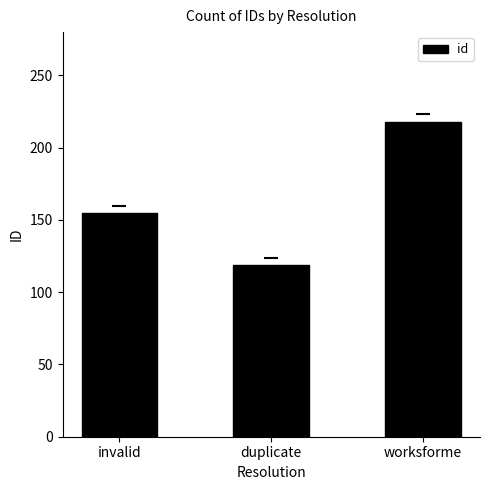

How many values are below 155?

1